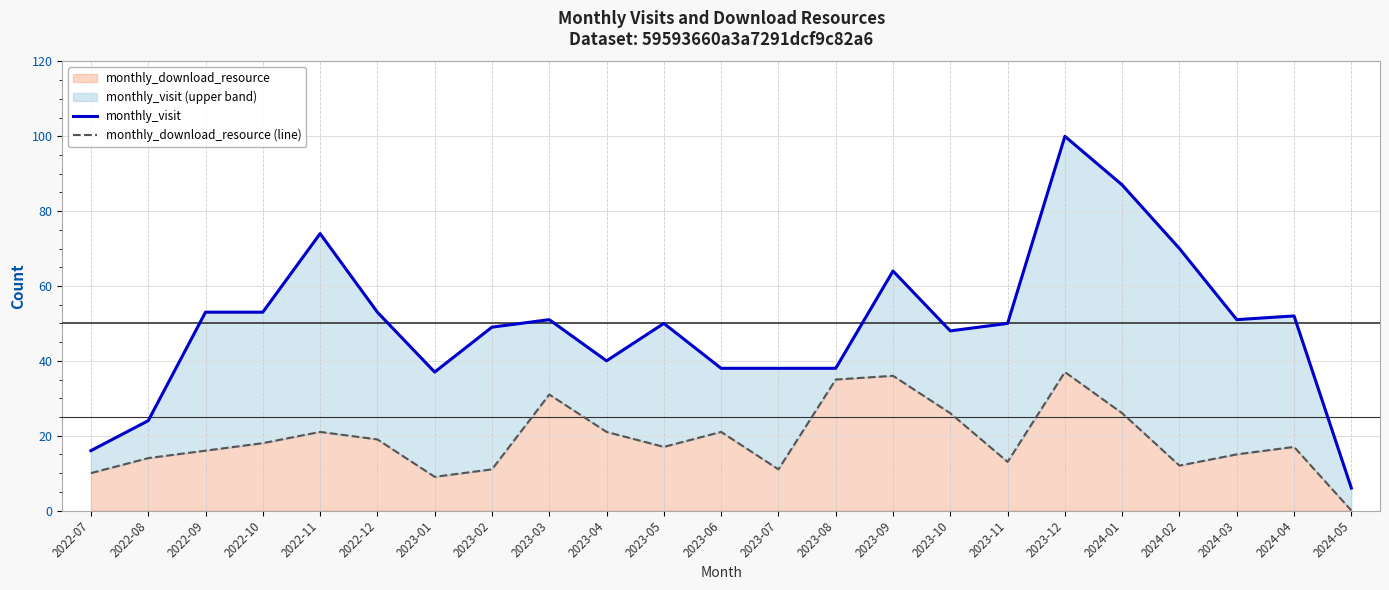

At how many categories does at least one series exceed 48?

14